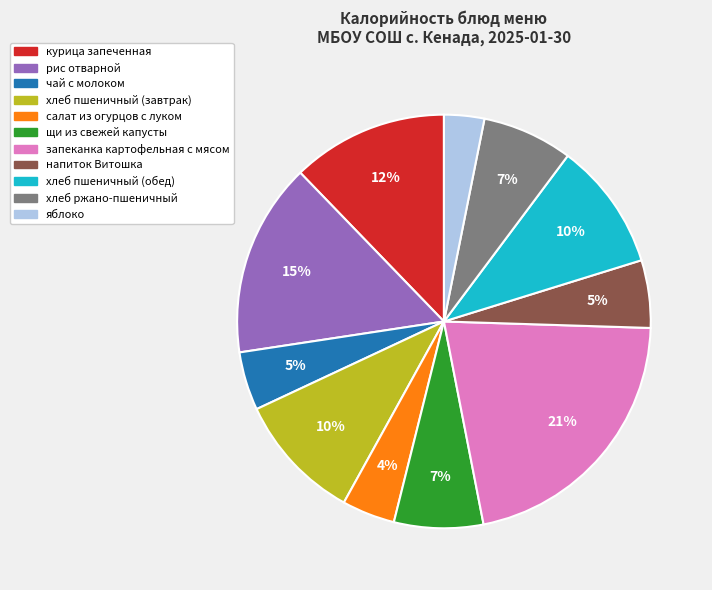

The запеканка картофельная с мясом slice represents 21% of the pie. True or false?

True